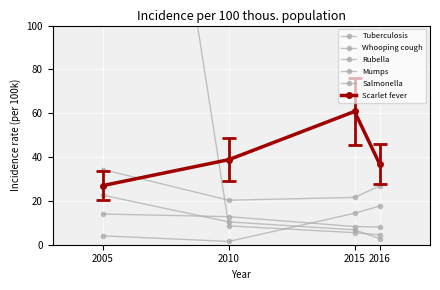

Between 2015 and 2016, which is larger?

2015